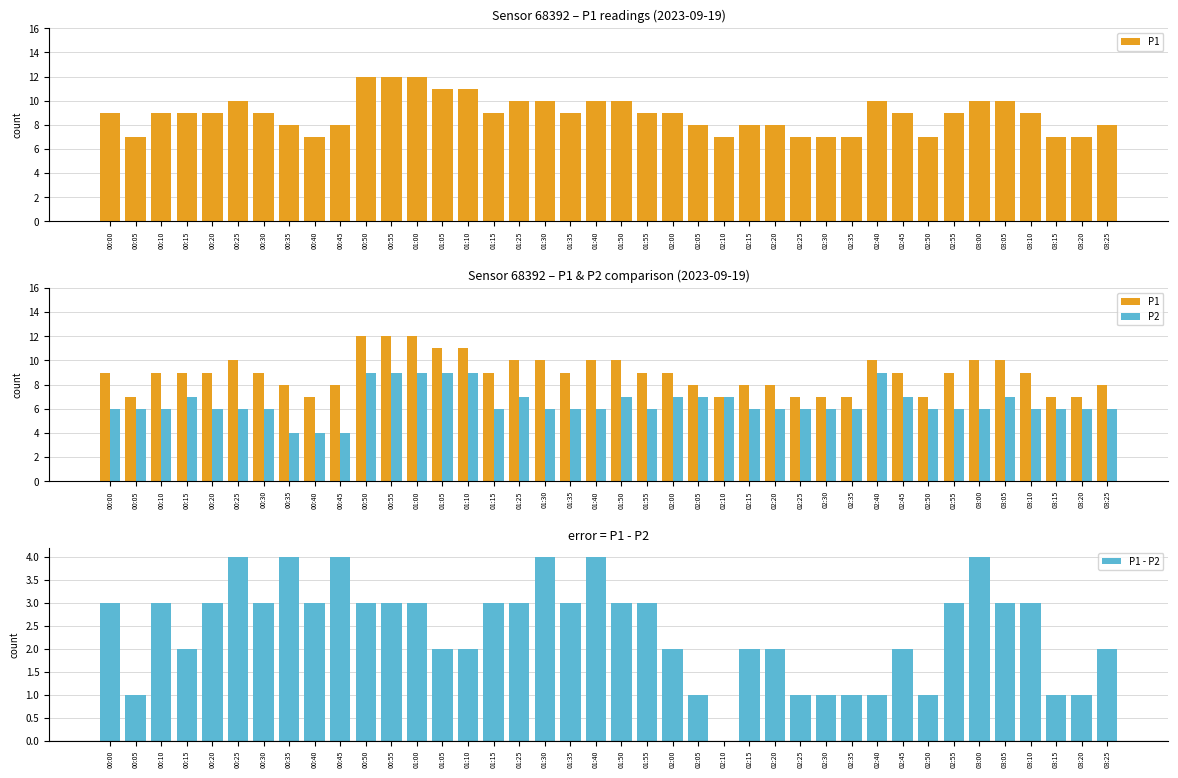

Reading right to left, transcribe all the data shown in this chart.

P1: 8	7	7	9	10	10	9	7	9	10	7	7	7	8	8	7	8	9	9	10	10	9	10	10	9	11	11	12	12	12	8	7	8	9	10	9	9	9	7	9
P2: 6	6	6	6	7	6	6	6	7	9	6	6	6	6	6	7	7	7	6	7	6	6	6	7	6	9	9	9	9	9	4	4	4	6	6	6	7	6	6	6
P1 - P2: 2	1	1	3	3	4	3	1	2	1	1	1	1	2	2	0	1	2	3	3	4	3	4	3	3	2	2	3	3	3	4	3	4	3	4	3	2	3	1	3